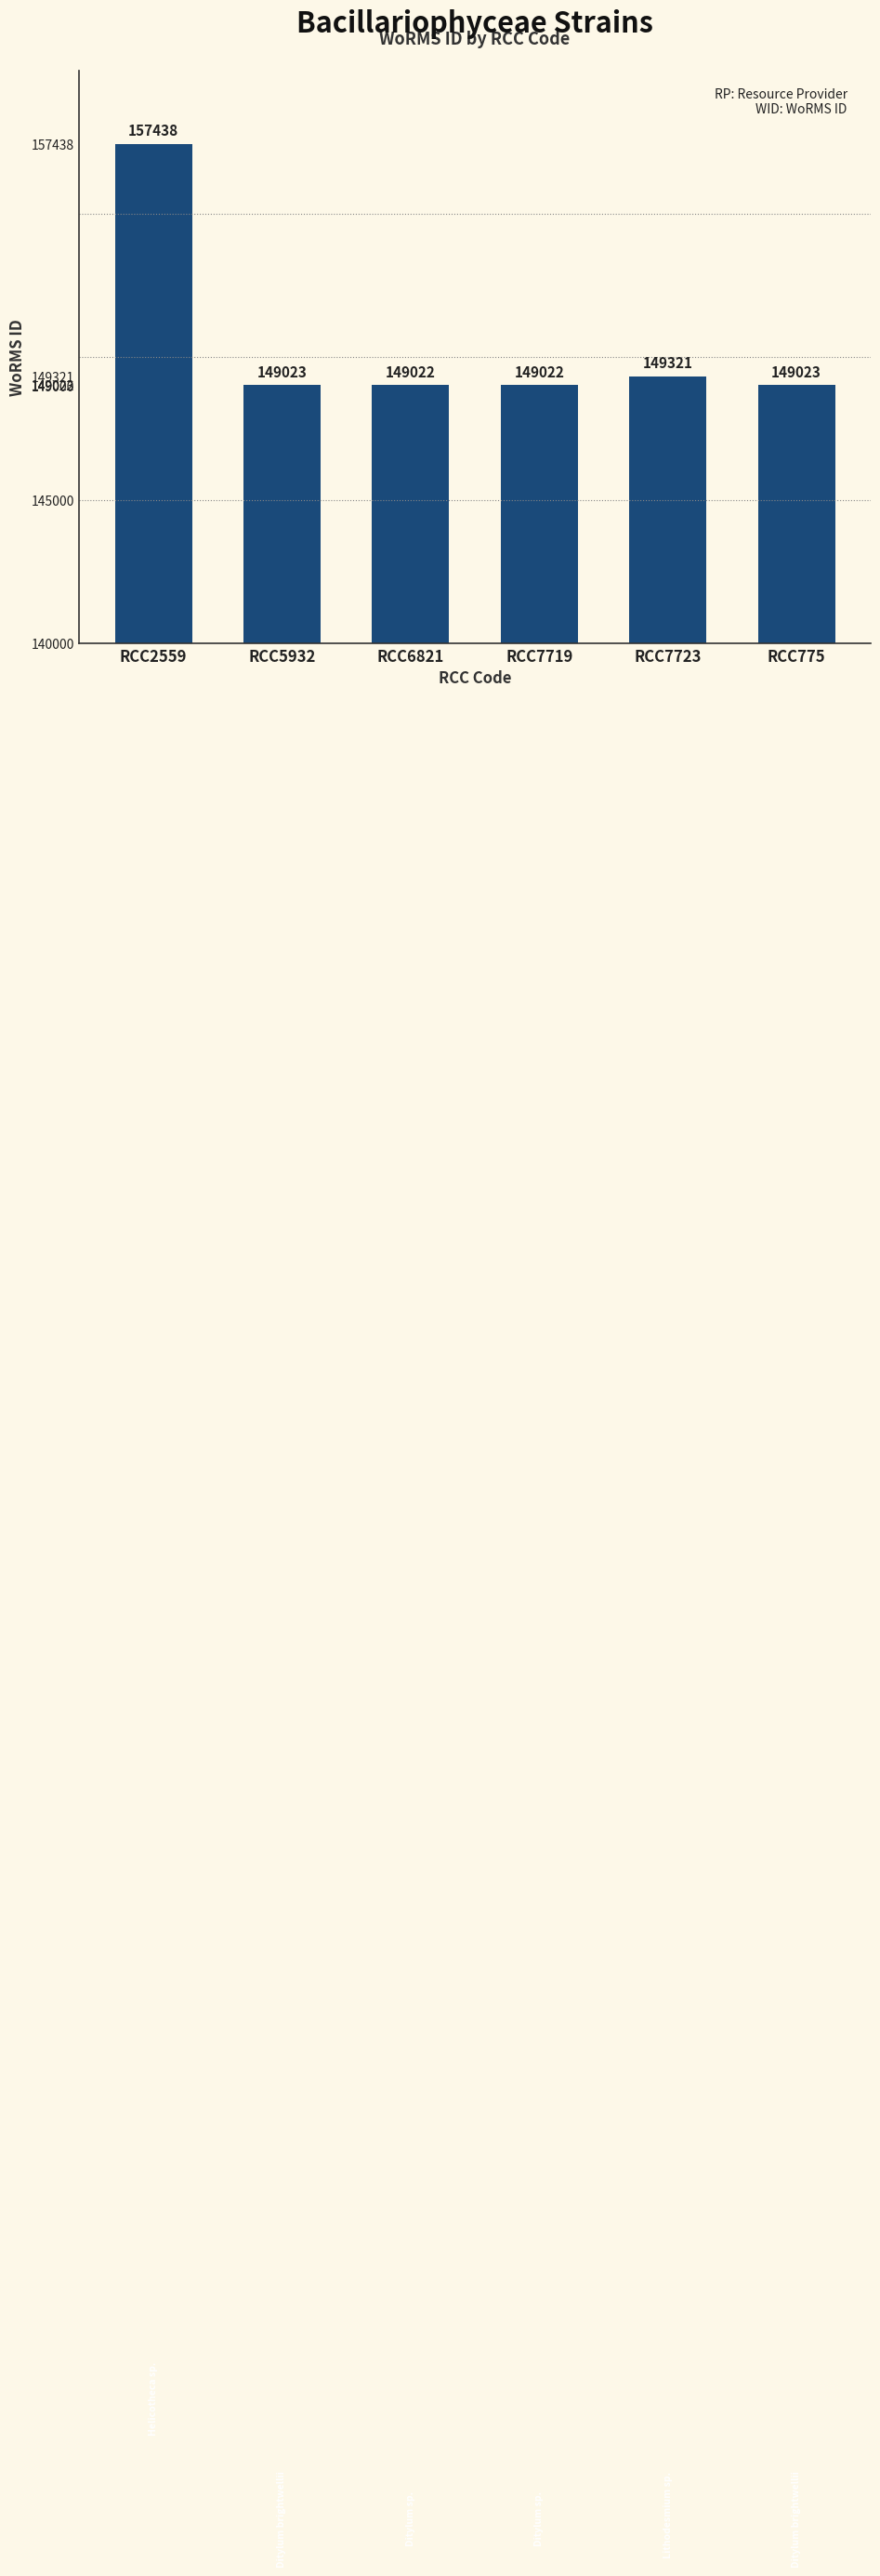

What is the label of the 5th bar from the right?

RCC5932